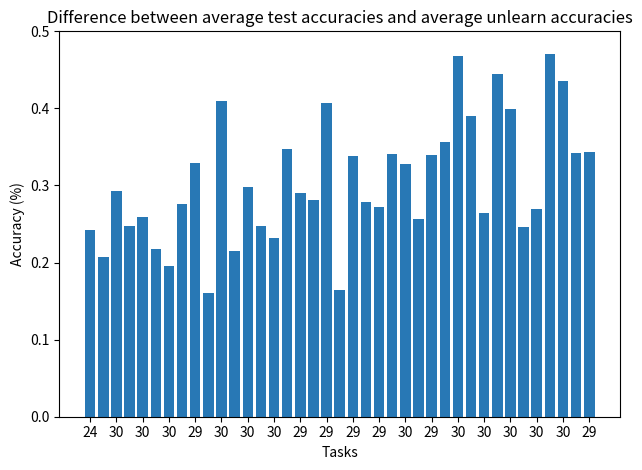

How many values are between 0 and 1?

39